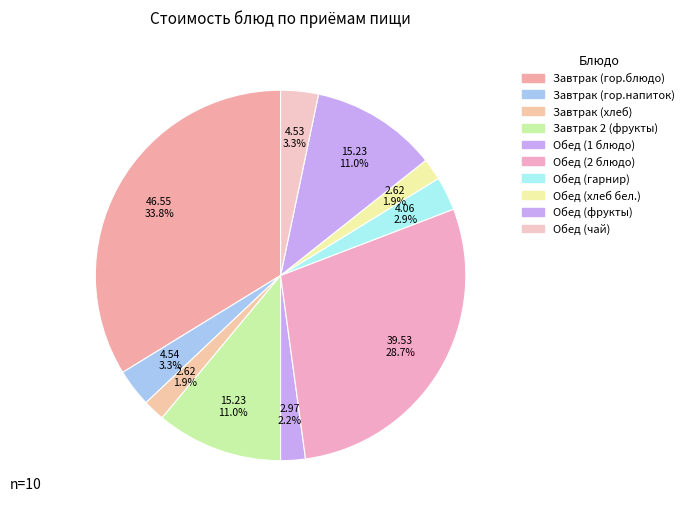

True or false: Завтрак 2 (фрукты) accounts for 11% of the total.

True